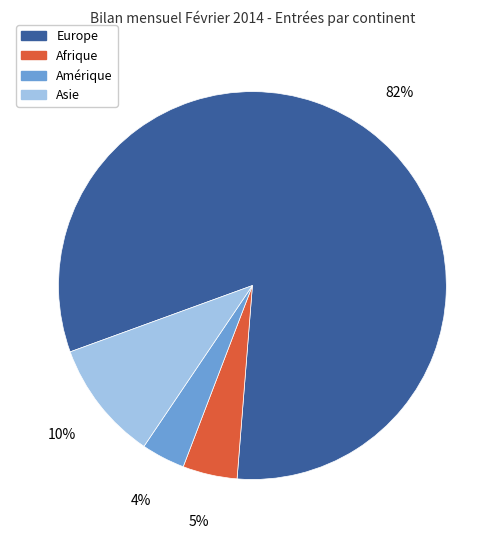

To the nearest percent, what is the average slice percentage?

25%